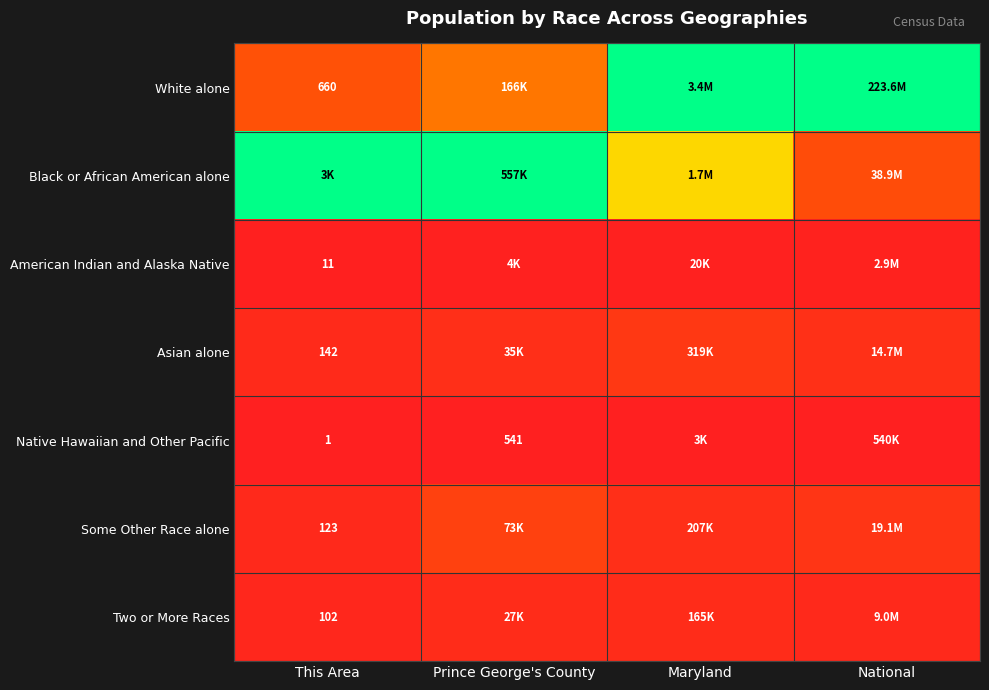

Between Prince George's County and Maryland, which is larger?

Maryland